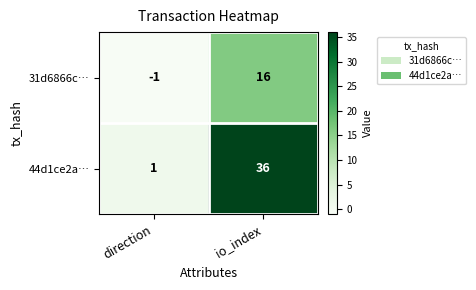

Reading left to right, transcribe all the data shown in this chart.

31d6866c…: -1	16
44d1ce2a…: 1	36